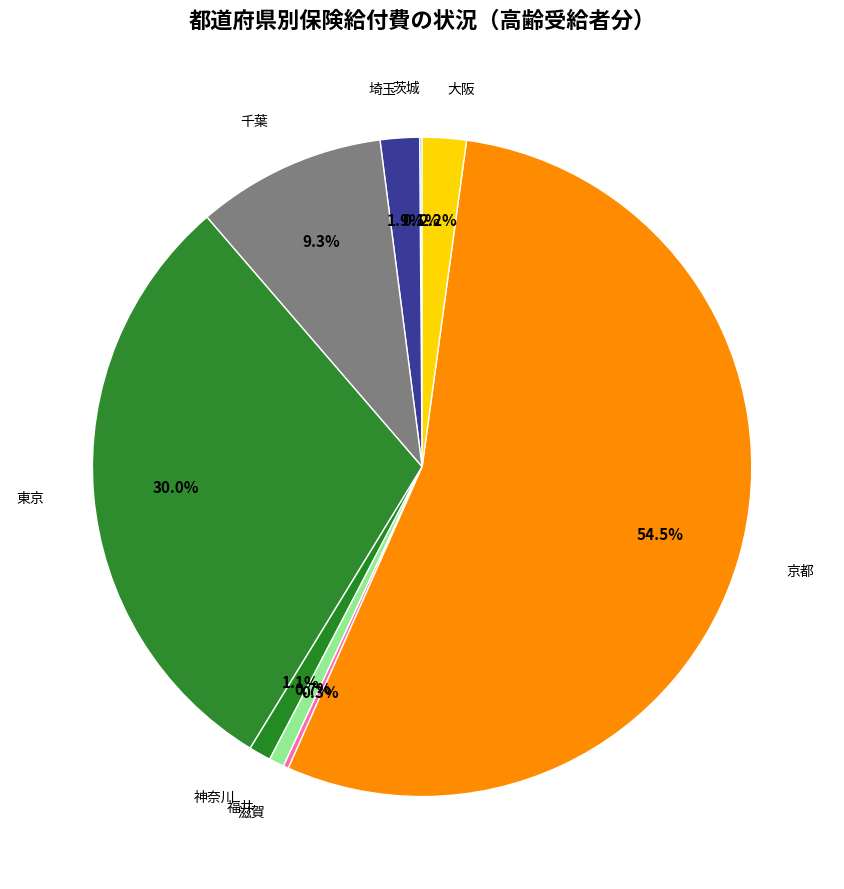

Which category has the biggest portion of the pie?

京都